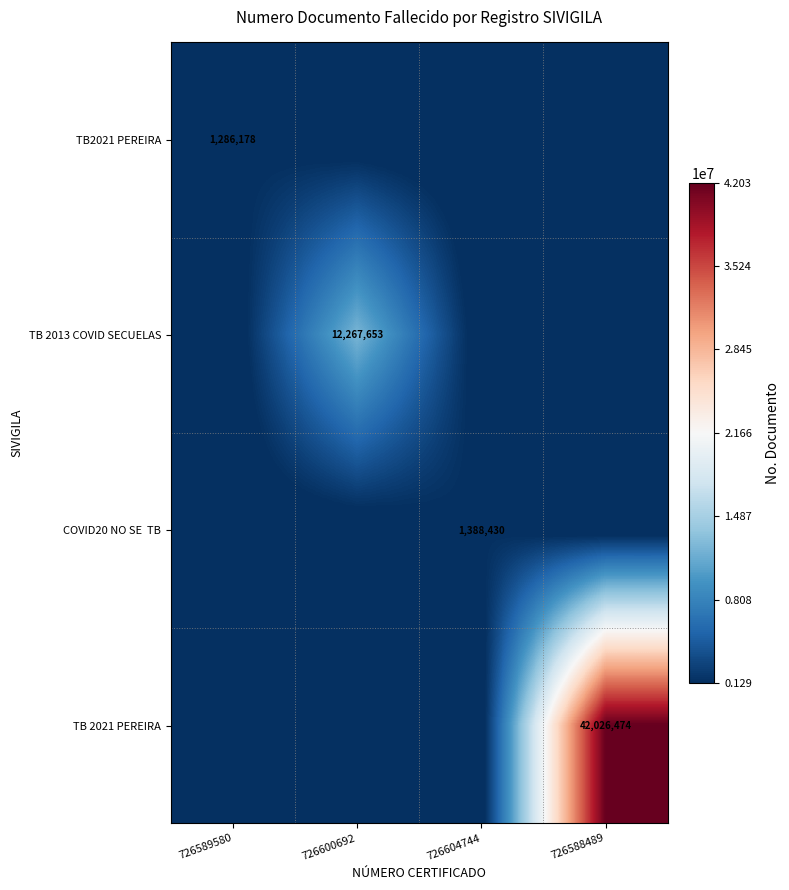

How many distinct data groups are displayed?

4